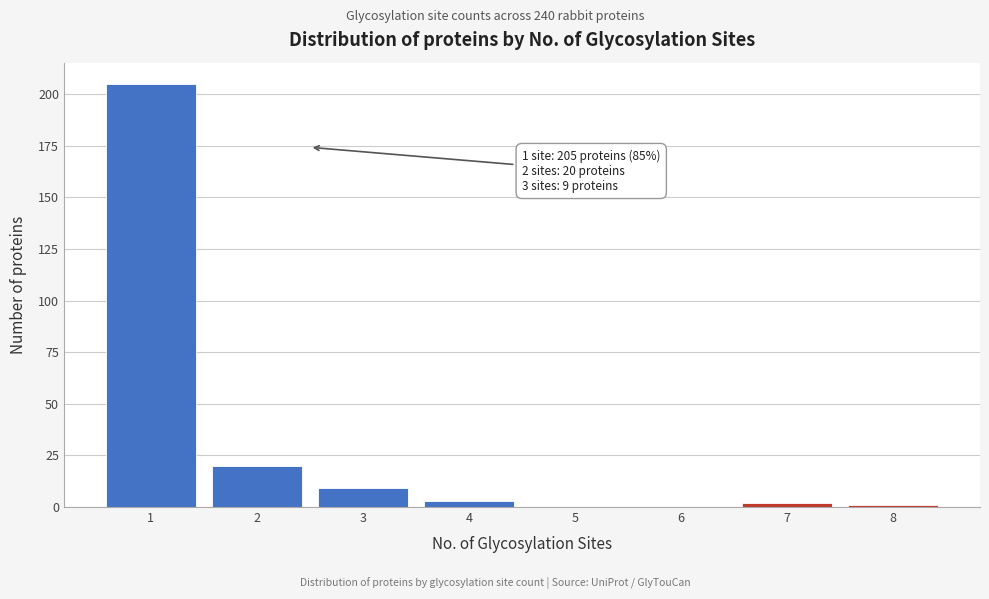

Which range on the x-axis has the tallest bar?

0.5 to 1.5